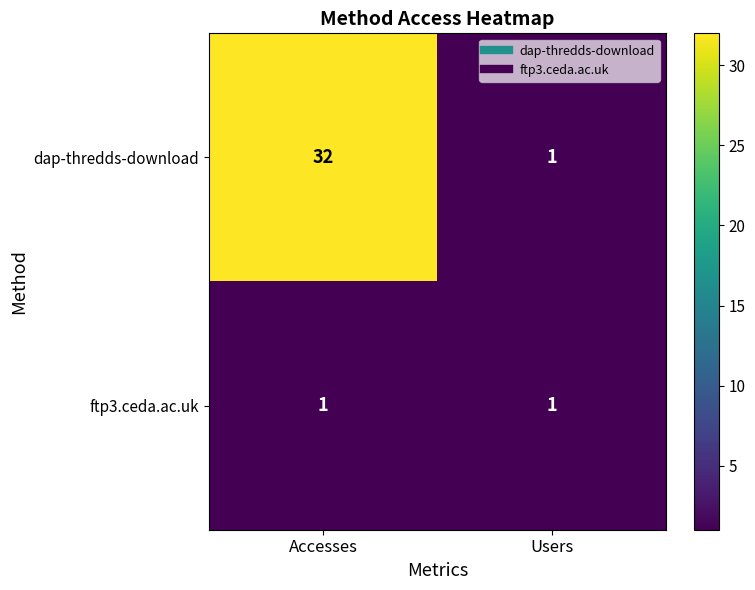

What is the highest value of the dap-thredds-download series?

32